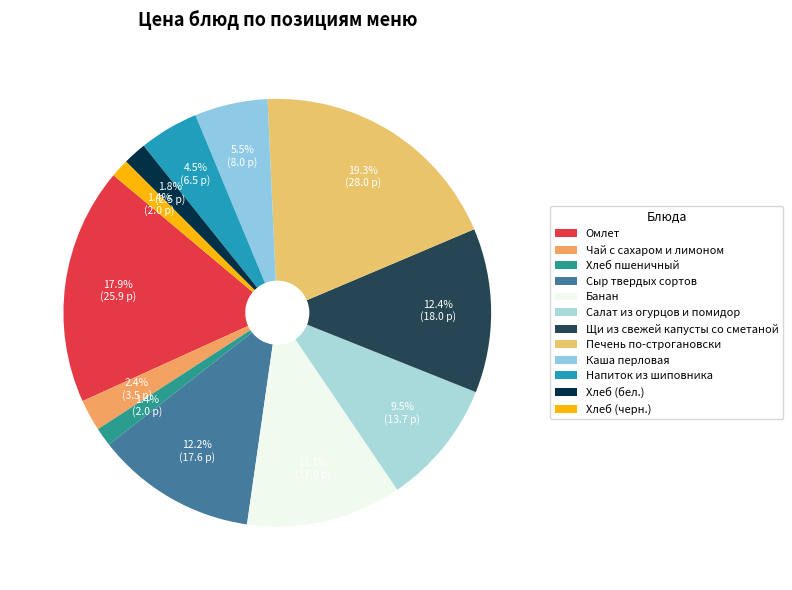

Does any single category account for the majority?

No